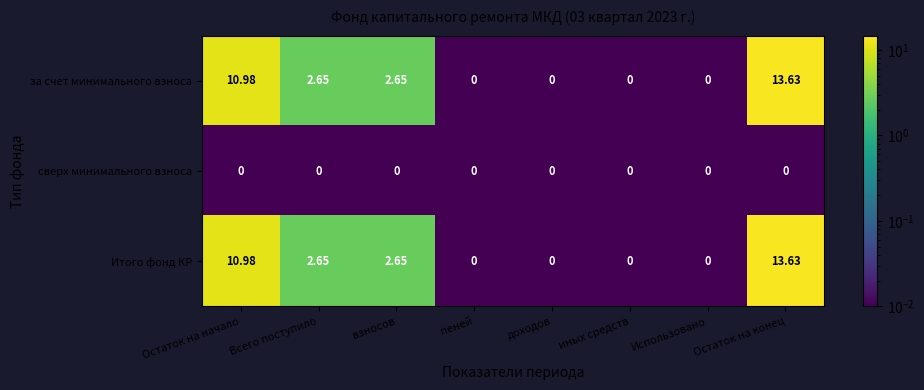

At which label does Итого фонд КР first exceed 2?

Остаток на начало